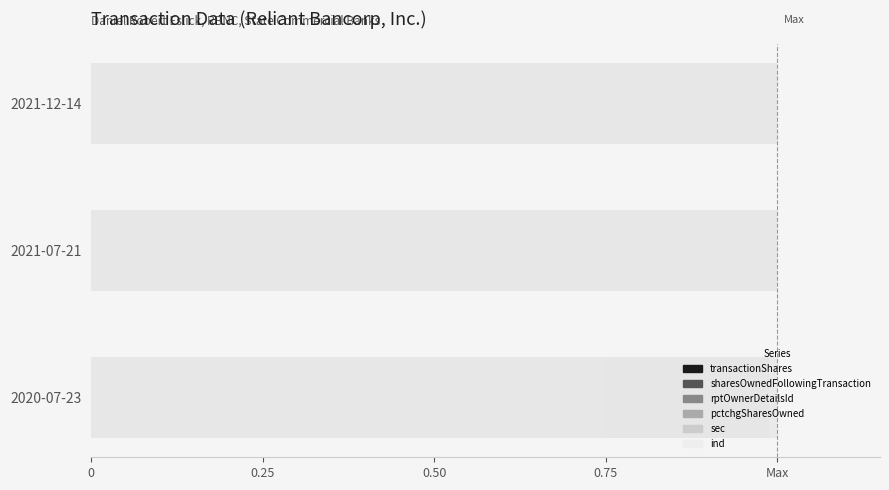

Which series has the widest spread of values?

pctchgSharesOwned